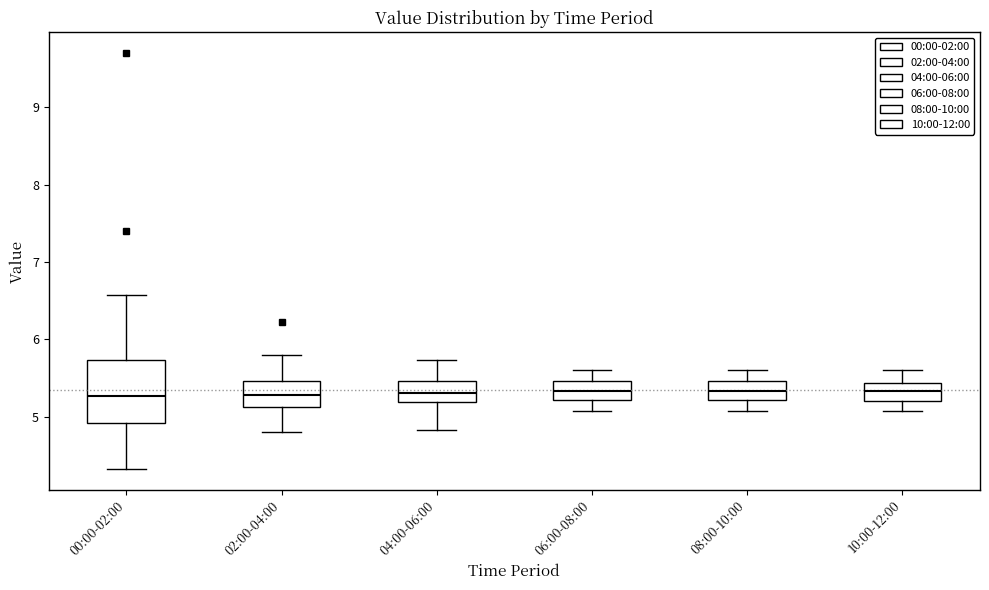

Where does the median line of the box for 08:00-10:00 sit on the y-axis? The values are not printed on the chart, so give them approximately, as read against the axis.

5.3